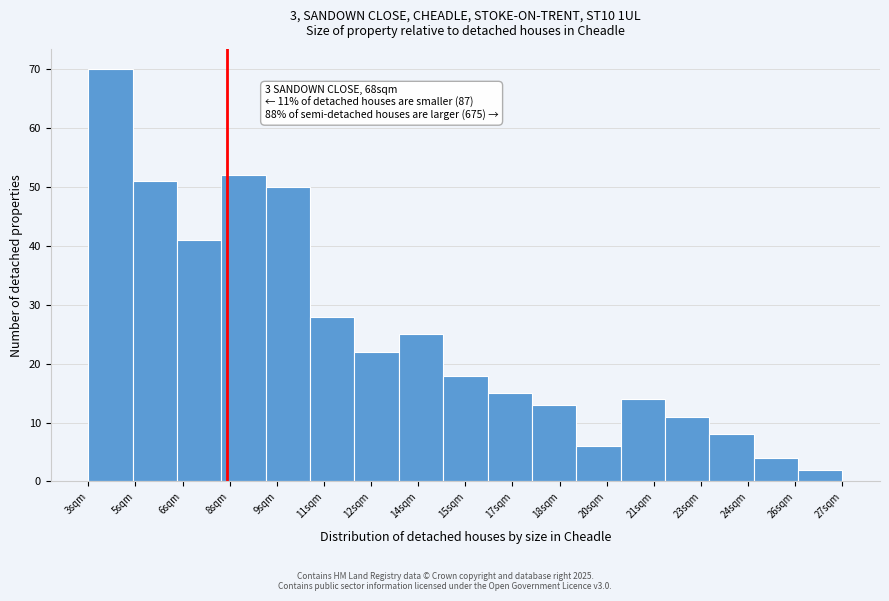

Reading left to right, list all the values displayed in this chart.

70	51	41	52	50	28	22	25	18	15	13	6	14	11	8	4	2